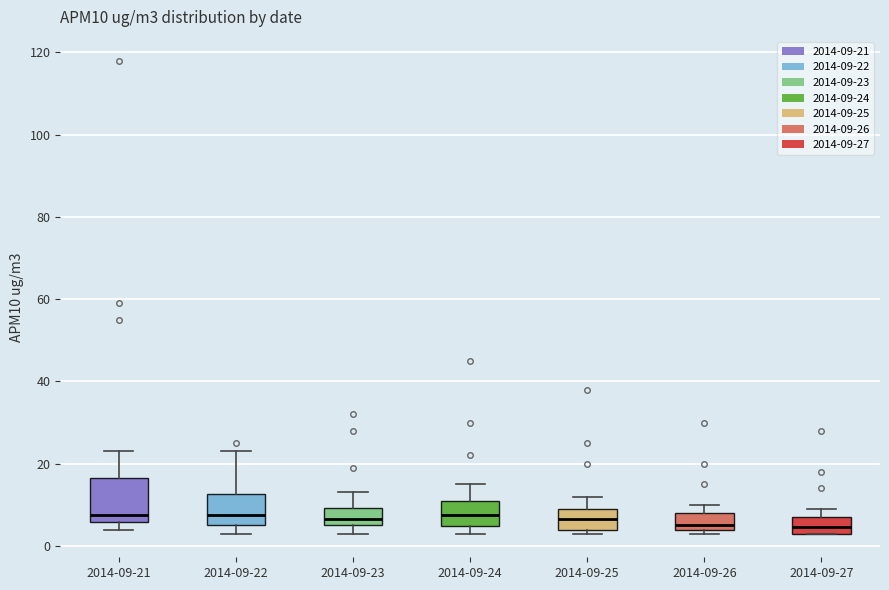

Comparing the boxes themselves (not the whiskers), which one is the tallest?

2014-09-21